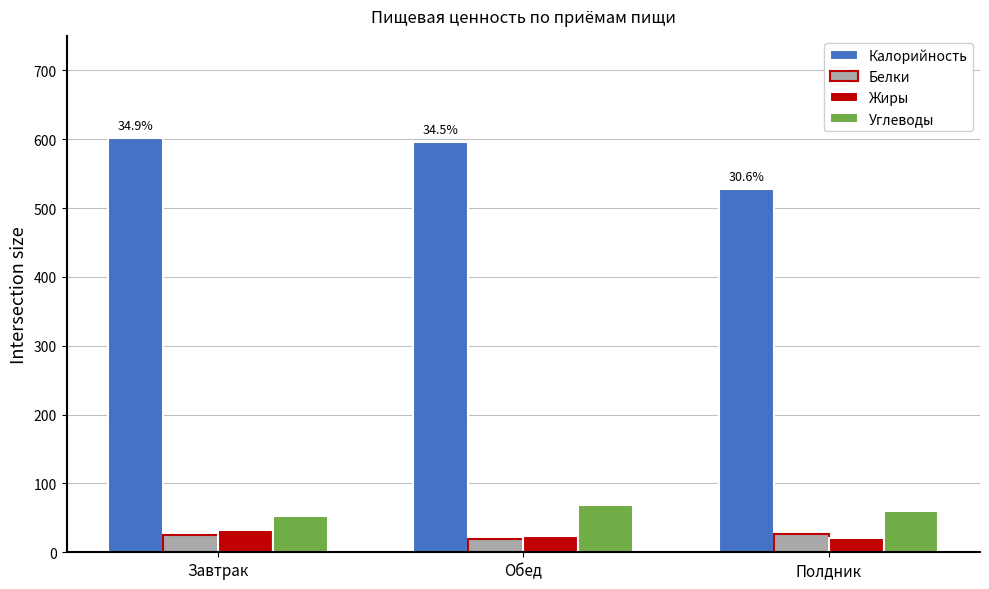

True or false: Углеводы has a value of 122.0 at Обед.

False